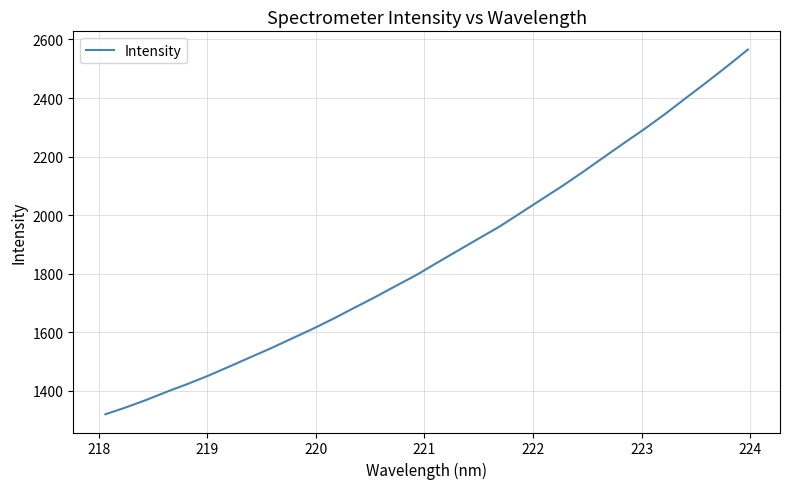

What is the sum of all values?

59565.1